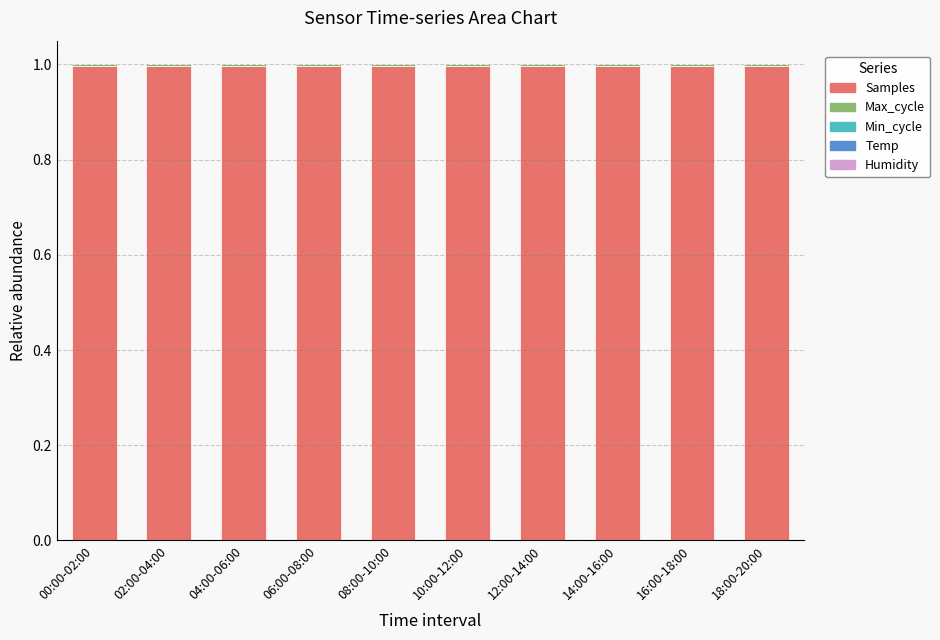

What is the maximum value for Samples?

1.0